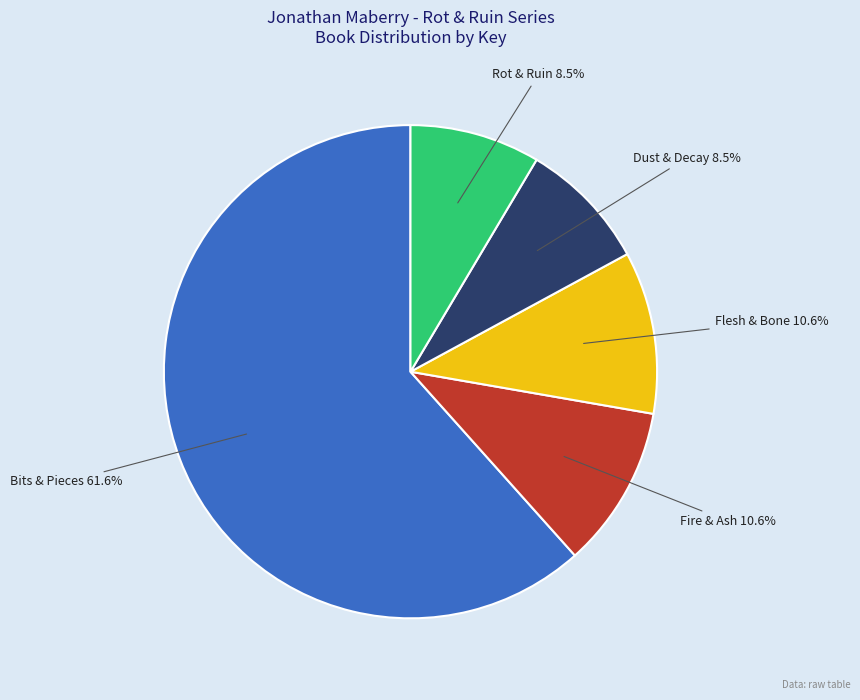

What percentage is NOT represented by Rot & Ruin?

91.5%